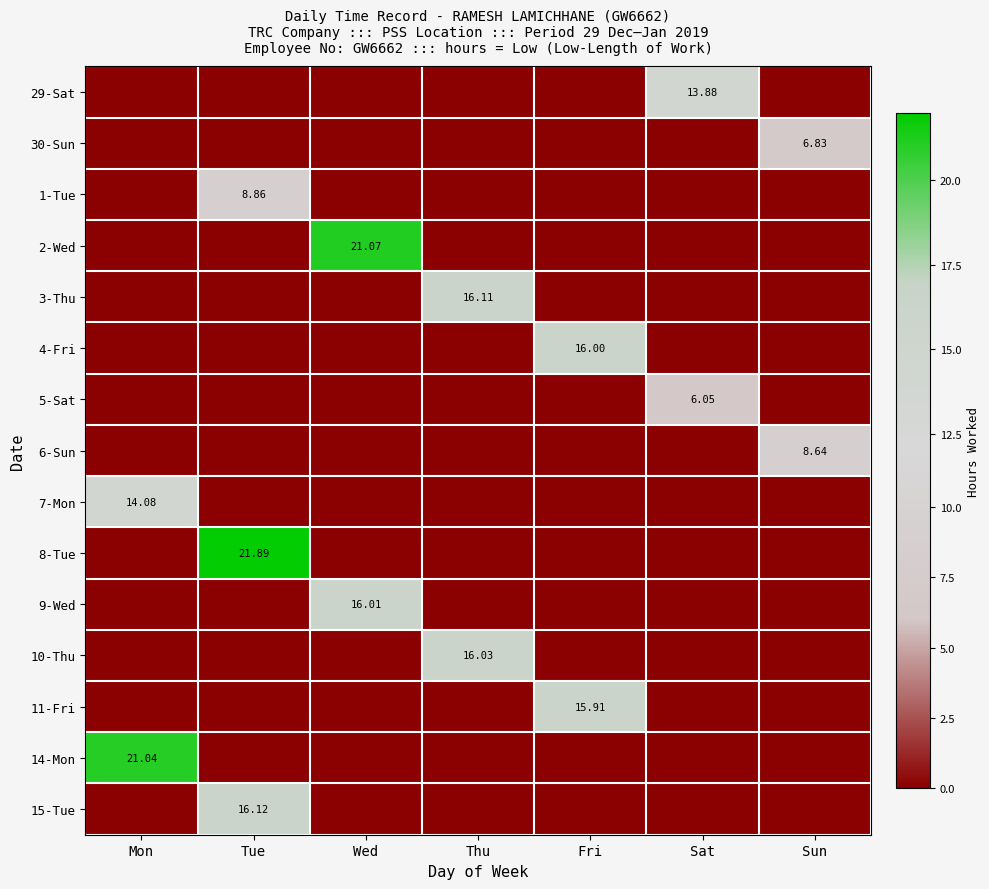

Rank the series by their maximum value, from lowest to highest.

5-Sat, 30-Sun, 6-Sun, 1-Tue, 29-Sat, 7-Mon, 11-Fri, 4-Fri, 9-Wed, 10-Thu, 3-Thu, 15-Tue, 14-Mon, 2-Wed, 8-Tue